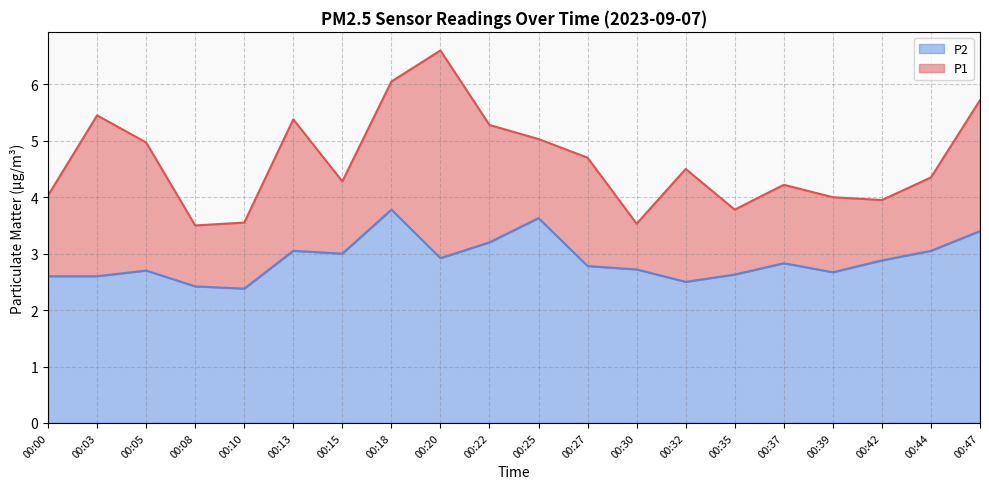

Which series has the widest spread of values?

P1